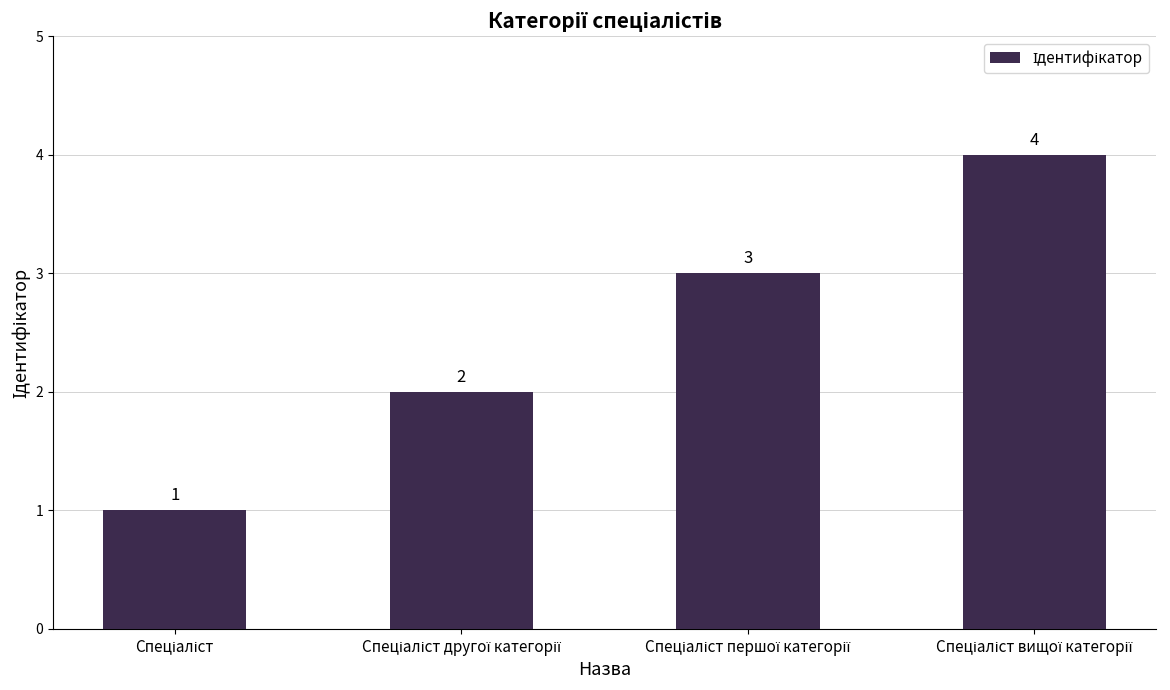

How many values are between 2 and 4?

3